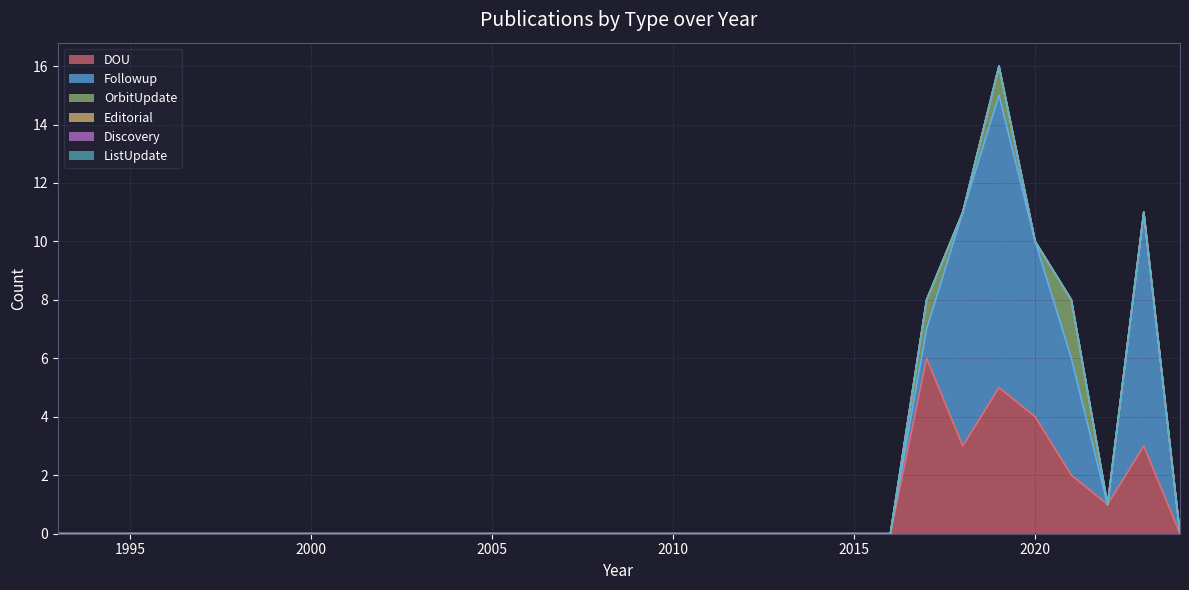

Which series has the widest spread of values?

Followup